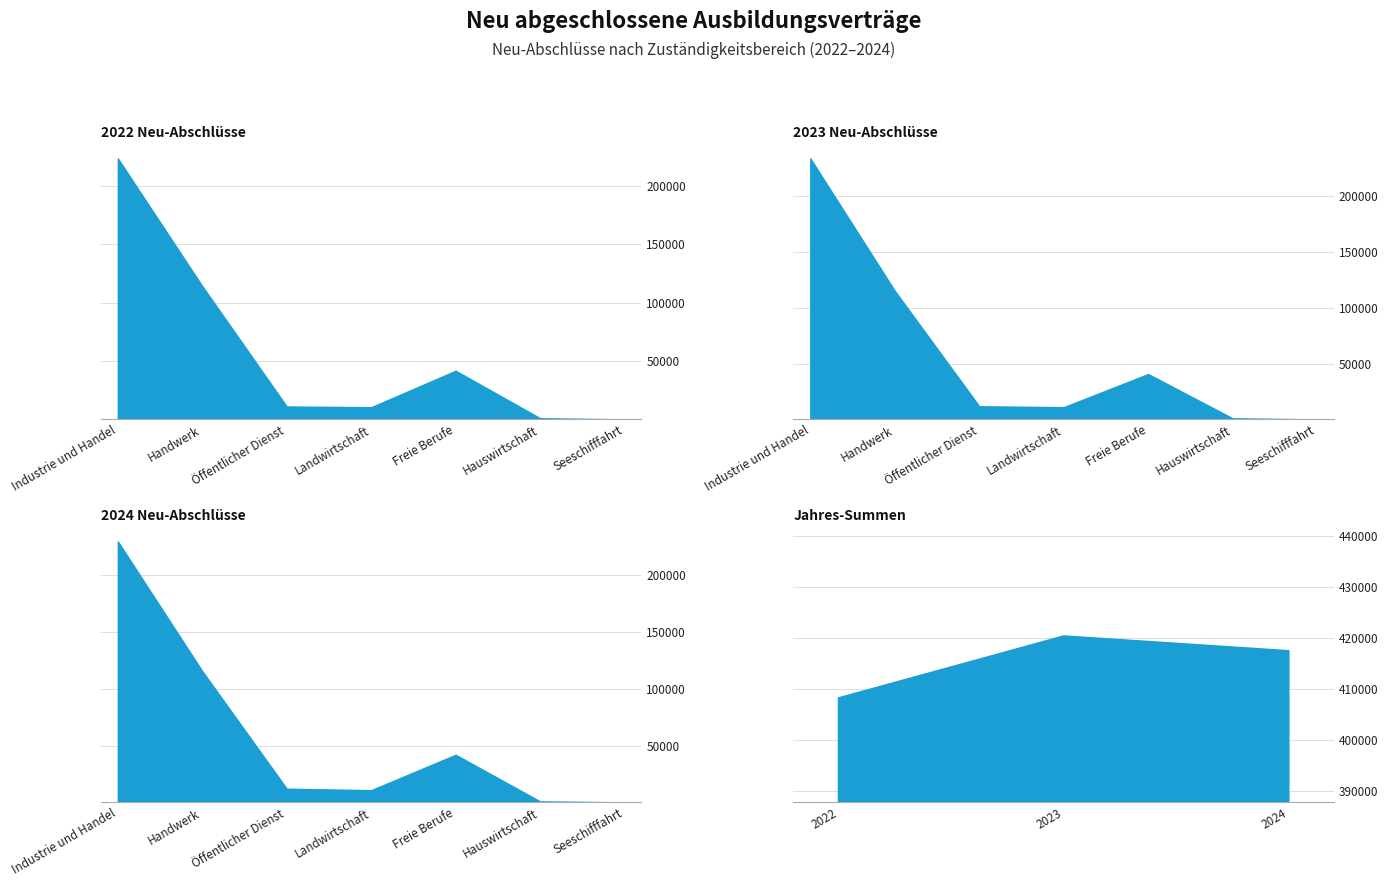

Which series has the largest range (max minus min)?

2023 Neu-abschlüsse